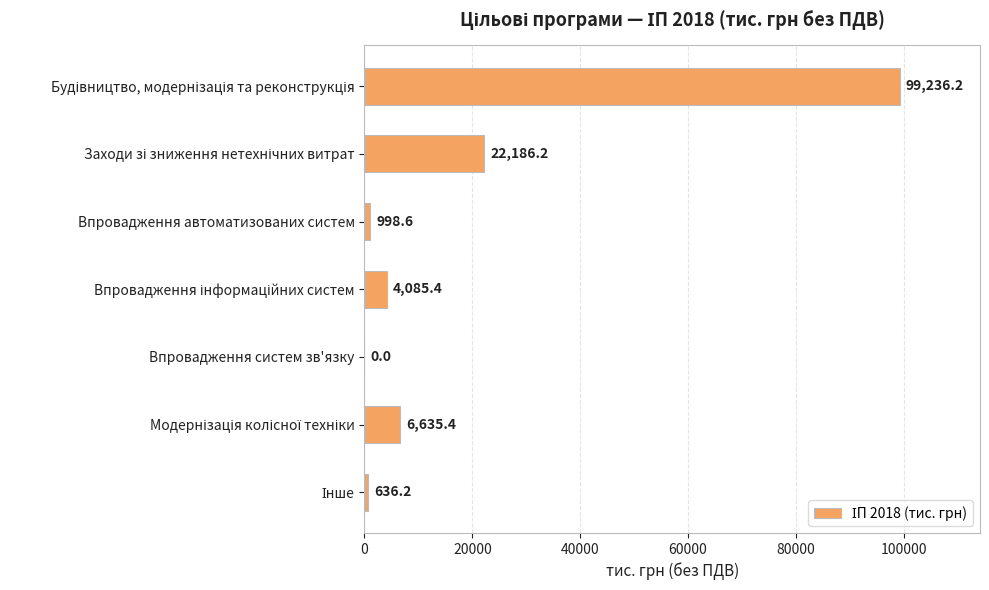

What is the sum of all values?

133778.0